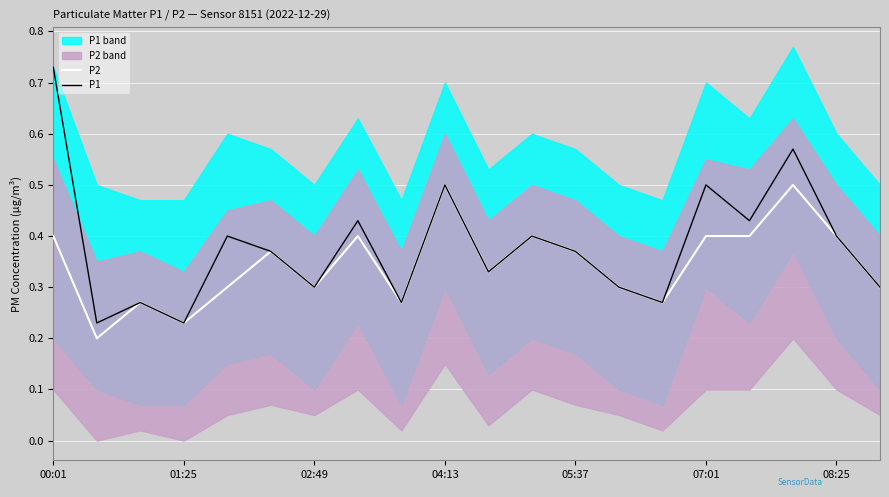

True or false: P2 has a value of 0.4 at 01:25.

False